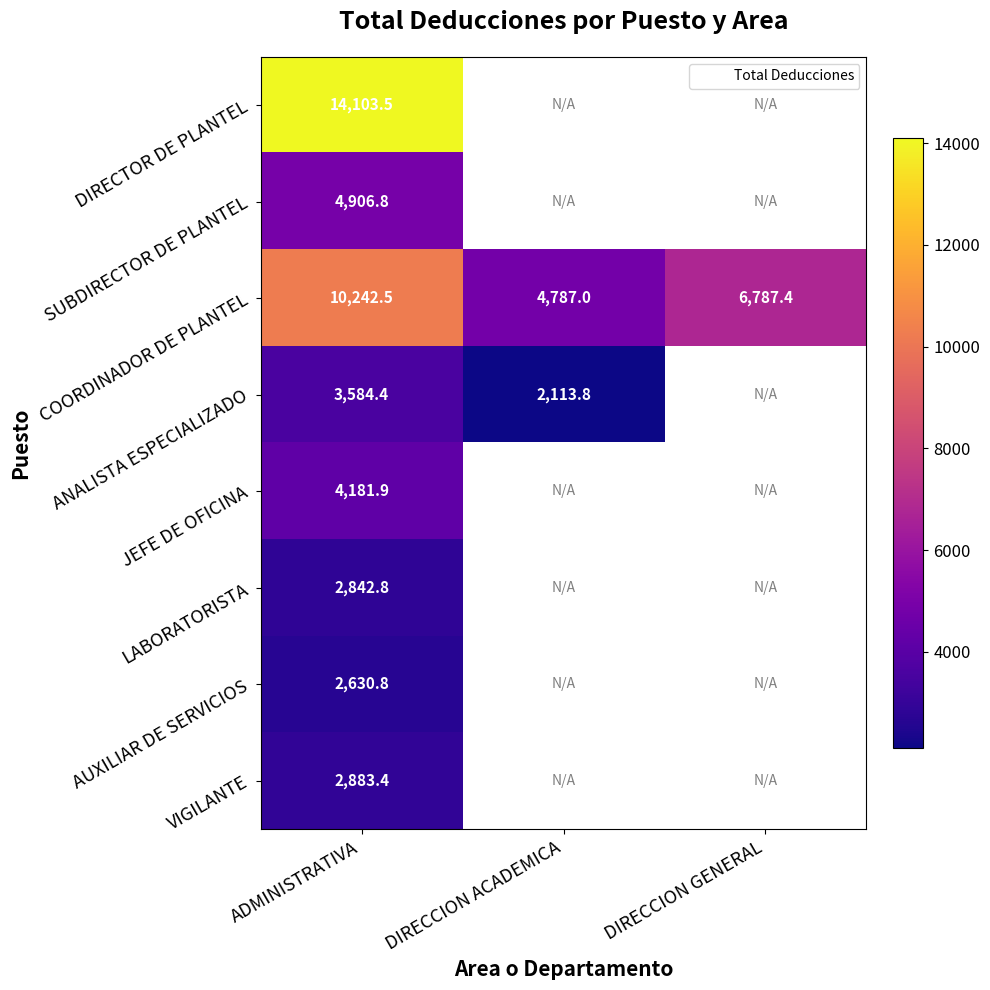

Is the value of SUBDIRECTOR DE PLANTEL at DIRECCION ACADEMICA greater than the value of JEFE DE OFICINA at DIRECCION GENERAL?

No